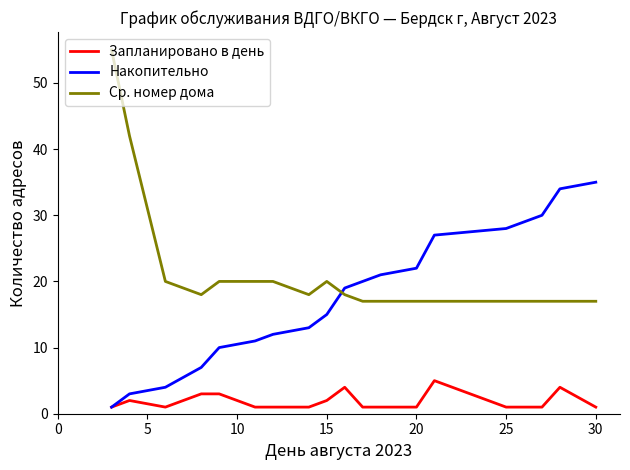

True or false: Ср. номер дома and Накопительно intersect in this chart.

True